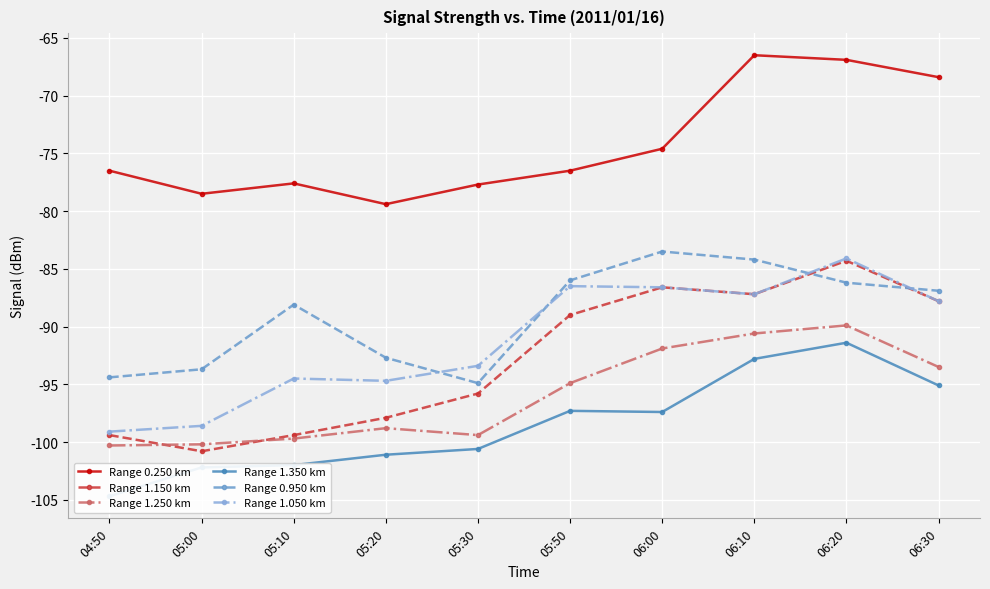

What are all the series names shown in the legend?

Range 0.250 km, Range 1.150 km, Range 1.250 km, Range 1.350 km, Range 0.950 km, Range 1.050 km